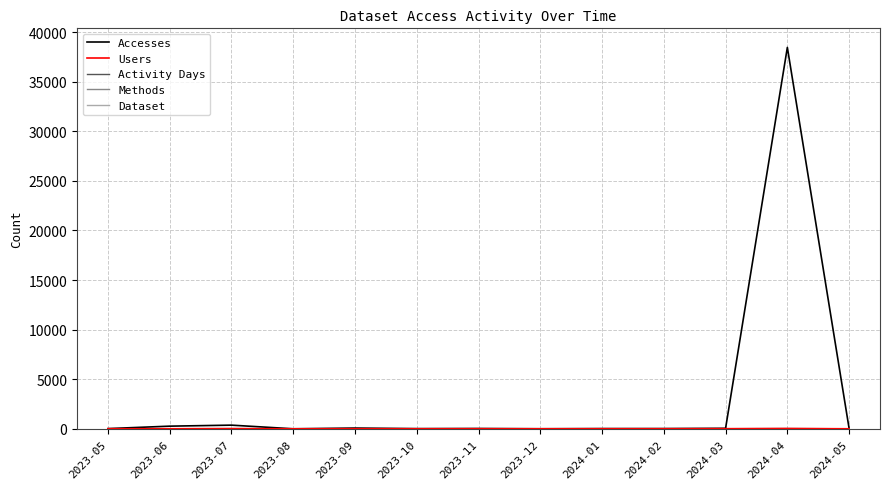

Which series has the largest total across all categories?

Accesses